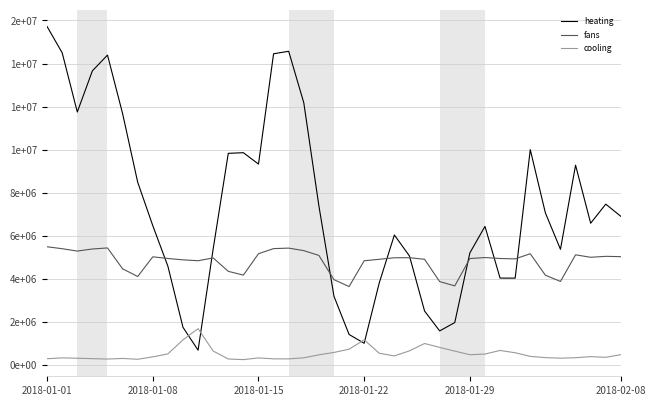

Reading left to right, transcribe all the data shown in this chart.

heating: 15718298.2	14497743.8	11748702.1	13661595.4	14392963.1	11677718.1	8488705.8	6471878.5	4587798.4	1750440.0	688300.3	5395102.4	9829689.1	9859861.1	9330552.9	14453785.0	14569508.0	12179462.0	7391937.8	3189921.3	1418499.4	1009964.1	3818112.4	6037955.0	5062113.4	2506839.7	1583650.3	1971588.0	5206552.8	6437739.0	4036982.7	4034288.3	10001477.5	7066977.0	5372060.7	9280500.0	6583955.4	7471201.3	6903101.0
fans: 5491115.8	5400937.0	5290861.6	5387944.8	5436945.7	4468815.1	4109585.6	5024110.5	4946793.5	4884178.9	4842826.4	4973011.5	4350218.3	4175424.6	5168499.5	5406019.6	5428509.9	5311648.3	5089586.7	3963461.8	3643642.8	4841547.4	4909958.1	4980156.8	4982946.7	4909603.8	3874534.3	3674755.1	4944634.4	4990489.4	4946145.2	4928917.4	5167284.4	4171501.1	3879981.2	5117104.6	5002974.7	5046891.1	5031851.5
cooling: 292788.9	330732.2	314139.3	295474.0	277157.3	304498.0	267293.5	378327.7	515906.0	1169791.1	1689181.9	648148.3	280838.6	250276.4	329356.3	286479.4	284609.6	334567.3	472726.2	583452.3	733980.7	1169232.5	544811.9	423194.1	658039.3	999244.7	817462.0	645558.7	476556.3	509669.0	676753.2	569053.7	401625.5	343333.4	317258.3	339396.1	388988.8	358380.3	479711.6